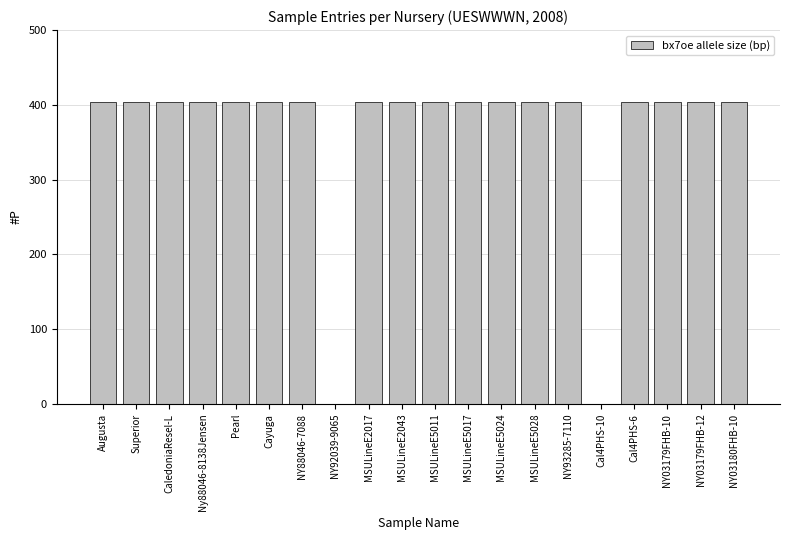

True or false: the data shows 191 at MSULineE2043.

False